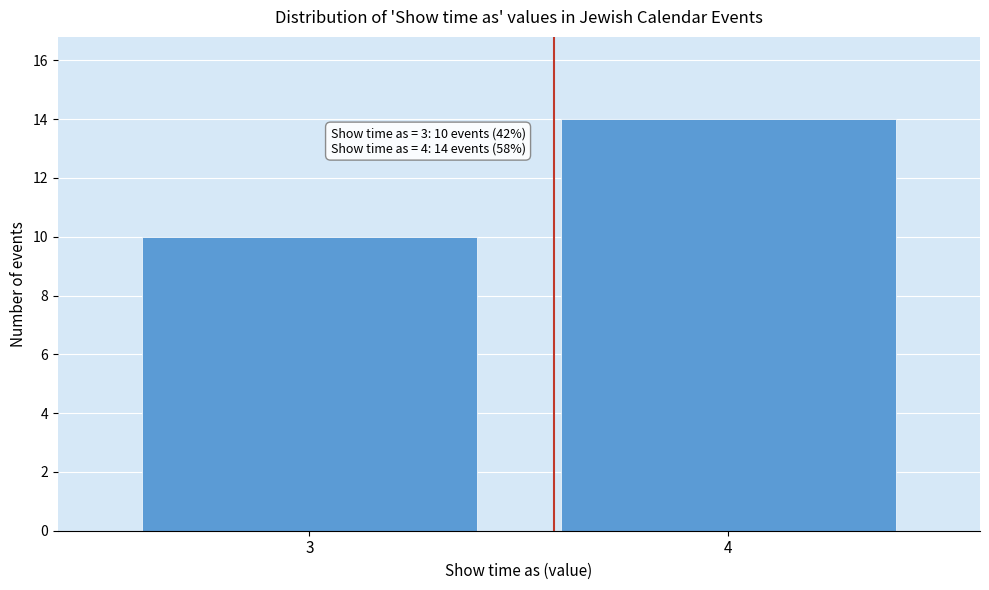

Reading left to right, extract all data points from this chart.

10	14